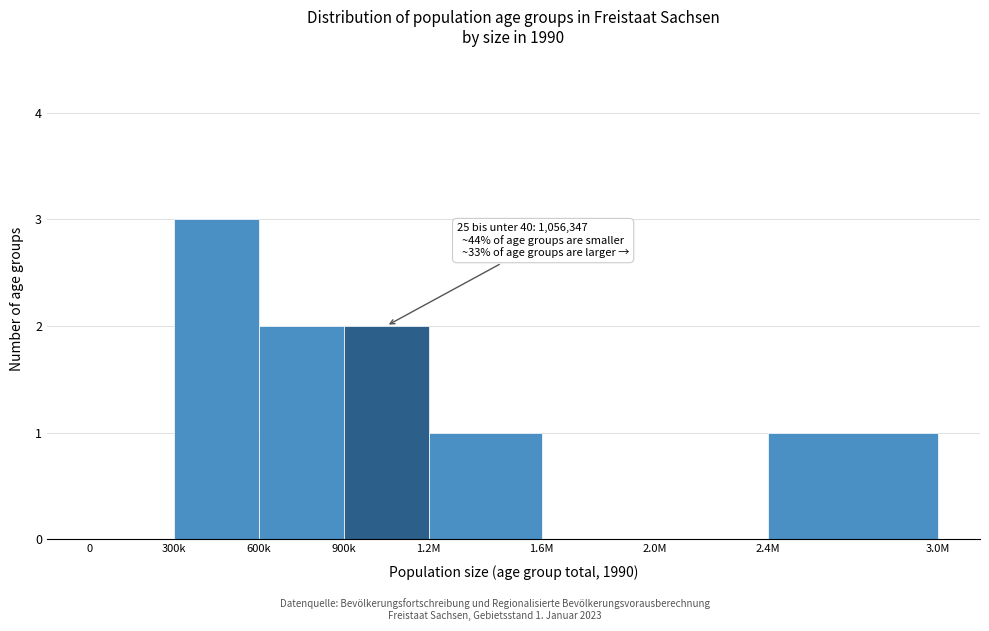

Reading left to right, extract all data points from this chart.

0=0	300k=3	600k=2	900k=2	1.2M=1	1.6M=0	2.0M=0	2.4M=1